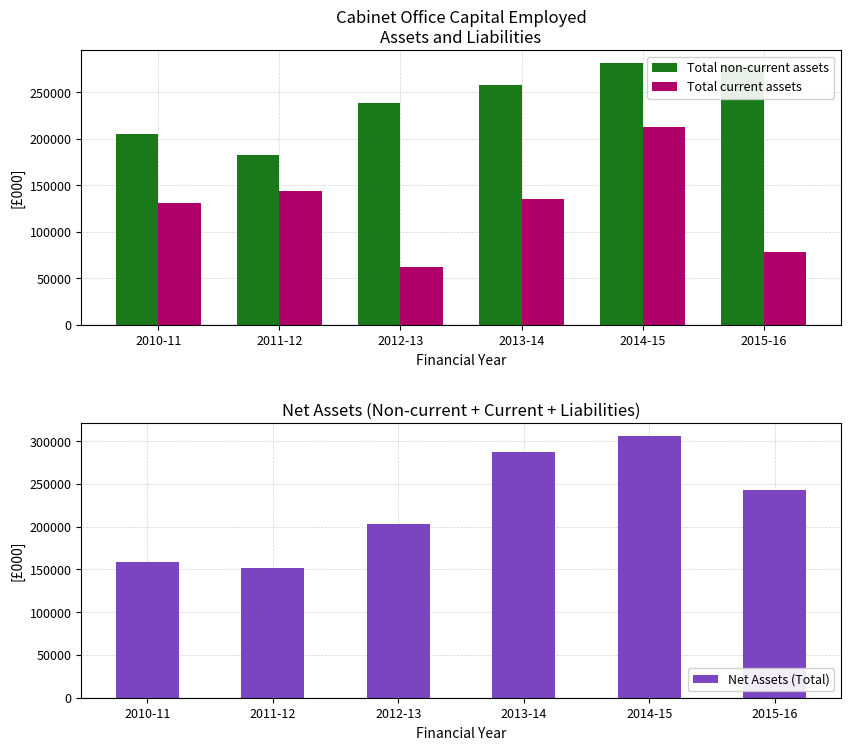

Are the bars grouped side by side (vs. stacked)?

Yes